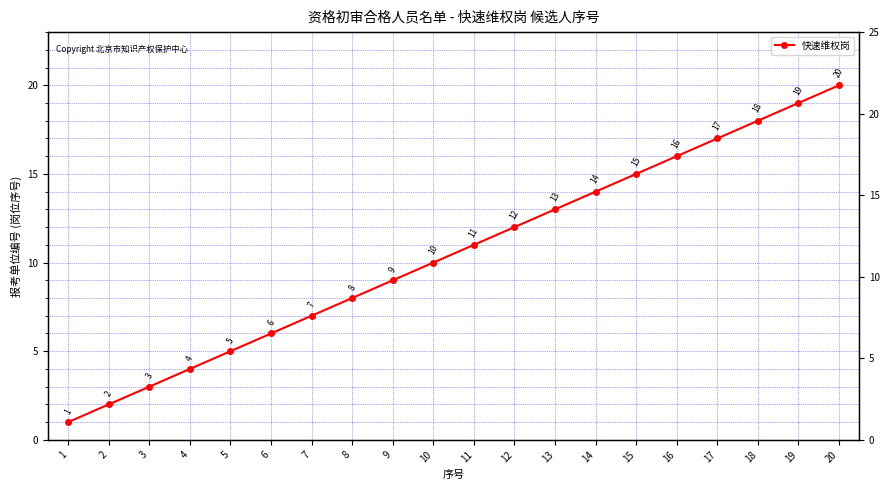

The chart shows a value of 2 at 4. True or false?

False